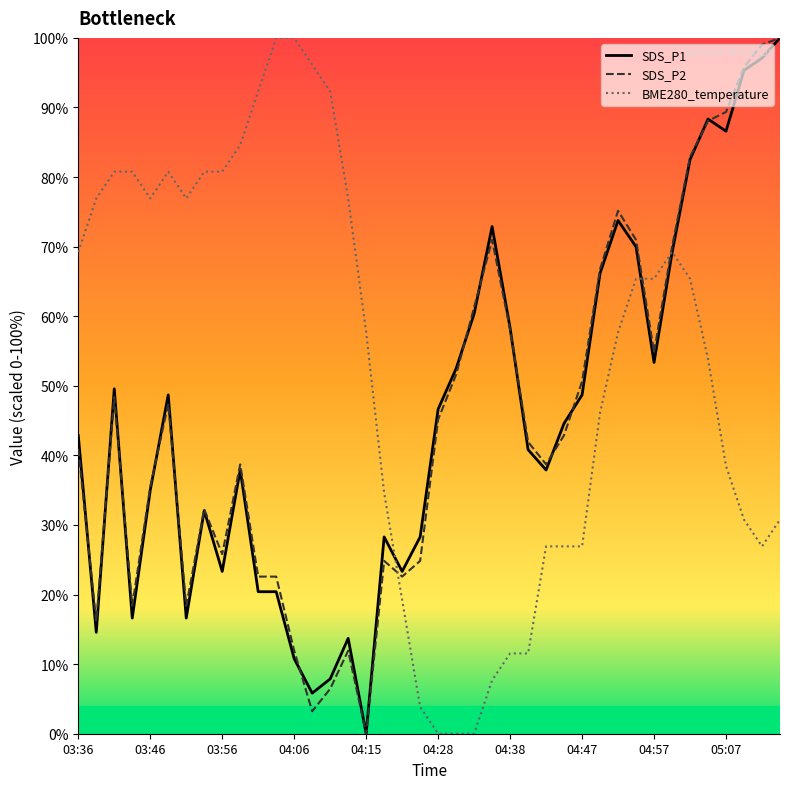

Which series has the largest total across all categories?

BME280_temperature